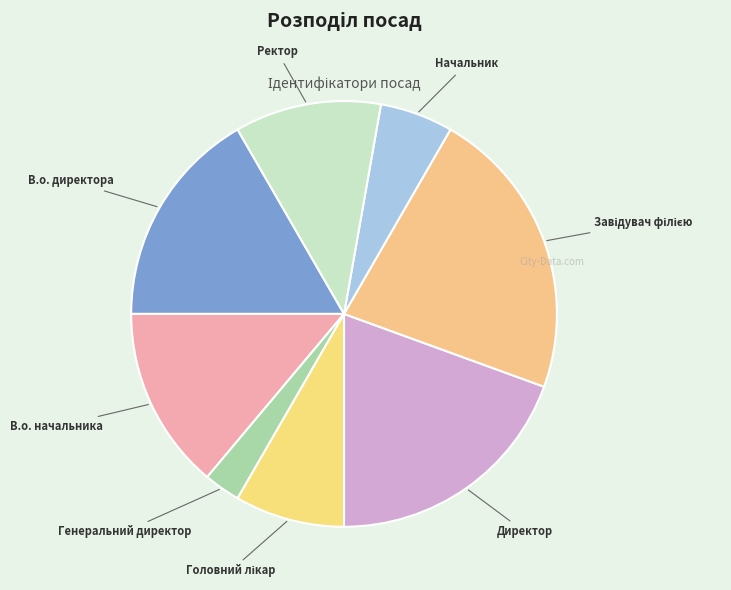

Is there any slice that represents more than half of the pie?

No